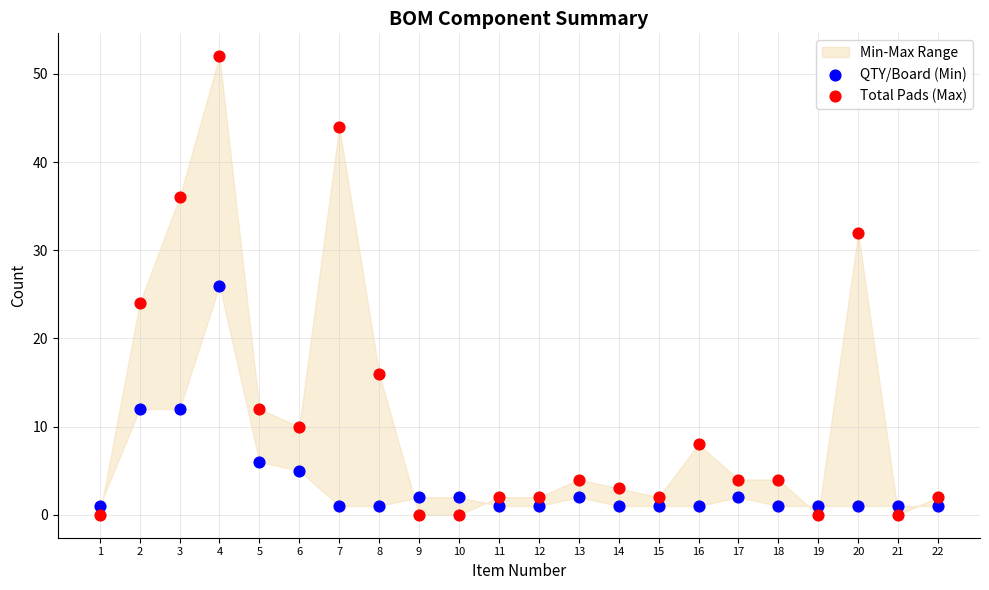

Which series has the largest Y range (max minus min)?

Total Pads (Max)